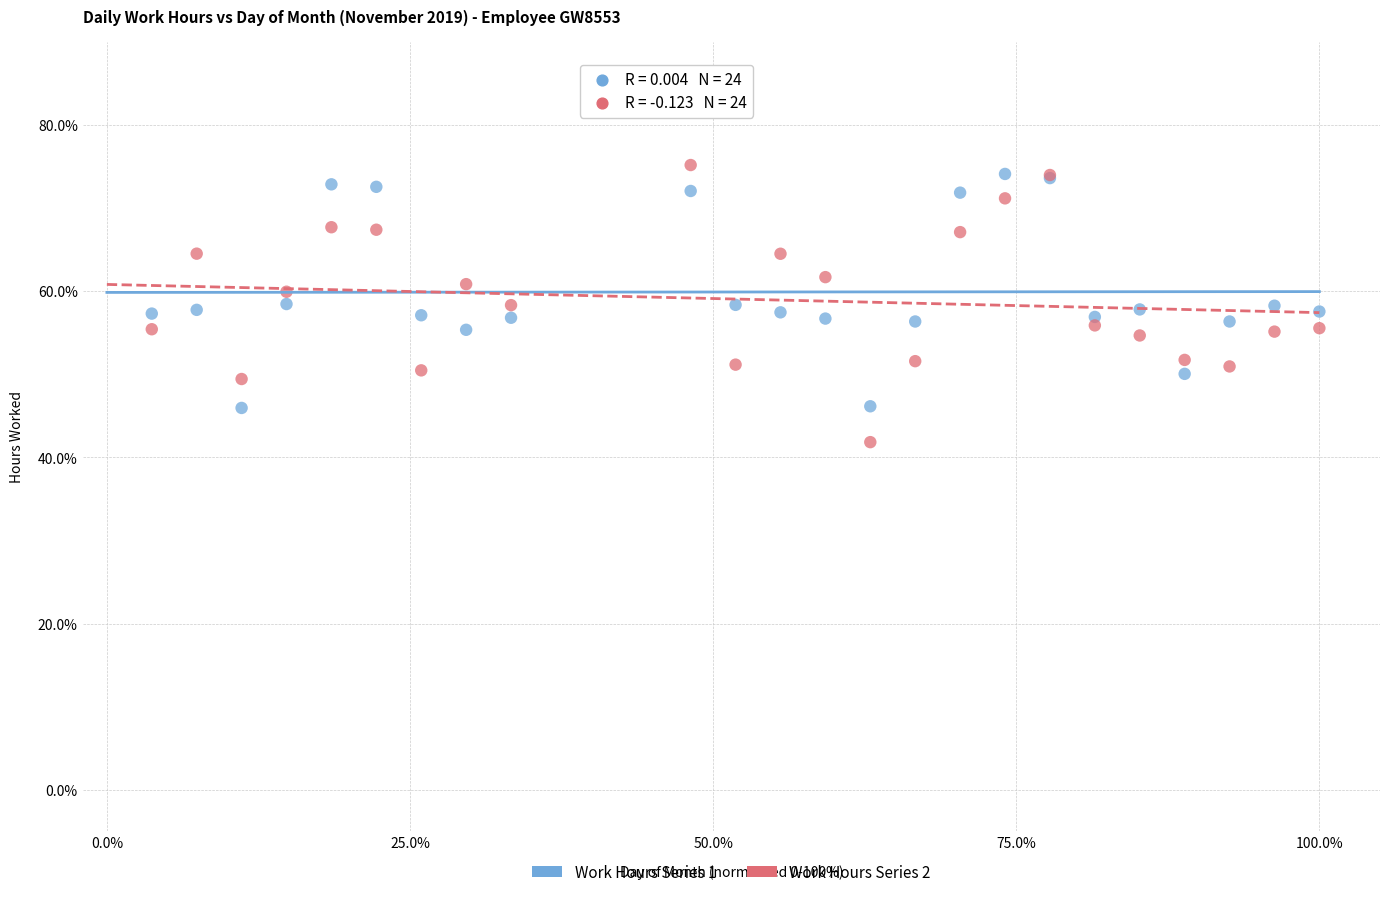

Which series reaches the minimum Y coordinate?

Work Hours Series 2